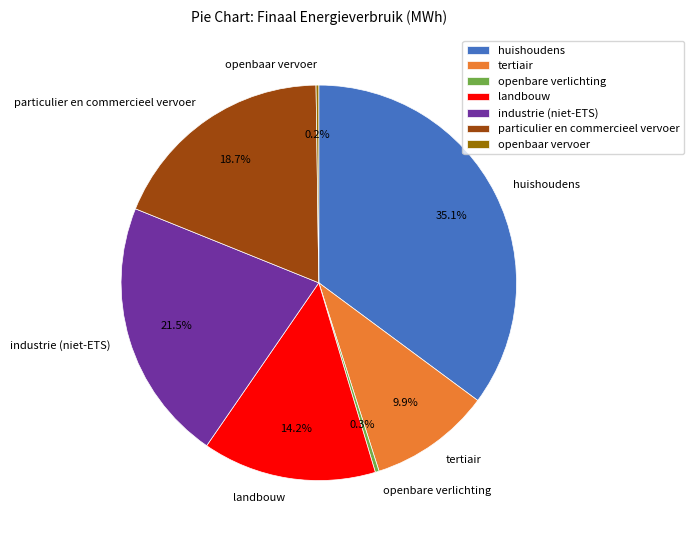

What percentage do particulier en commercieel vervoer and landbouw together represent?

32.9%